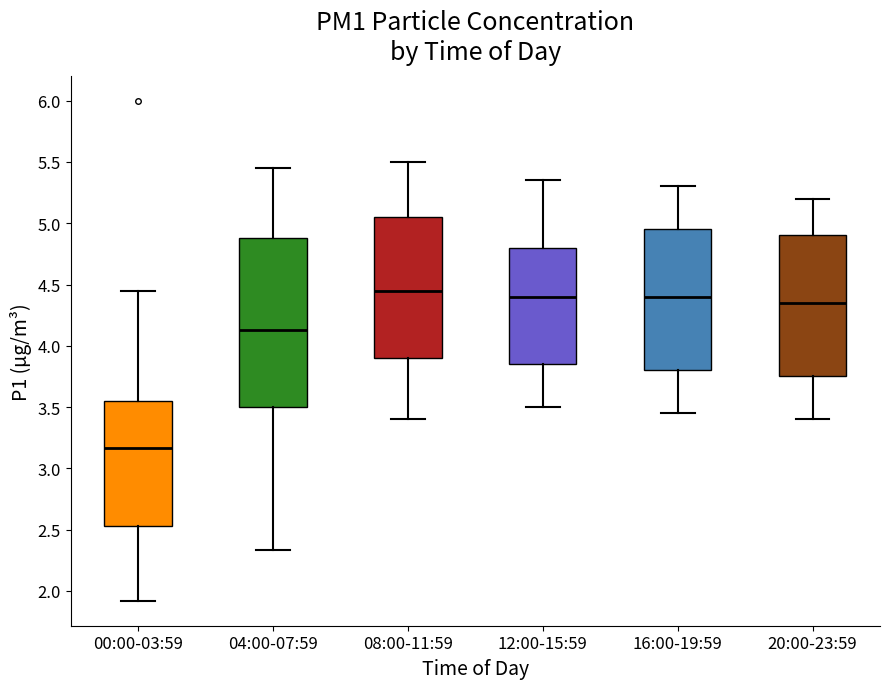

Which box is the tallest, from its lower edge to its upper edge?

04:00-07:59